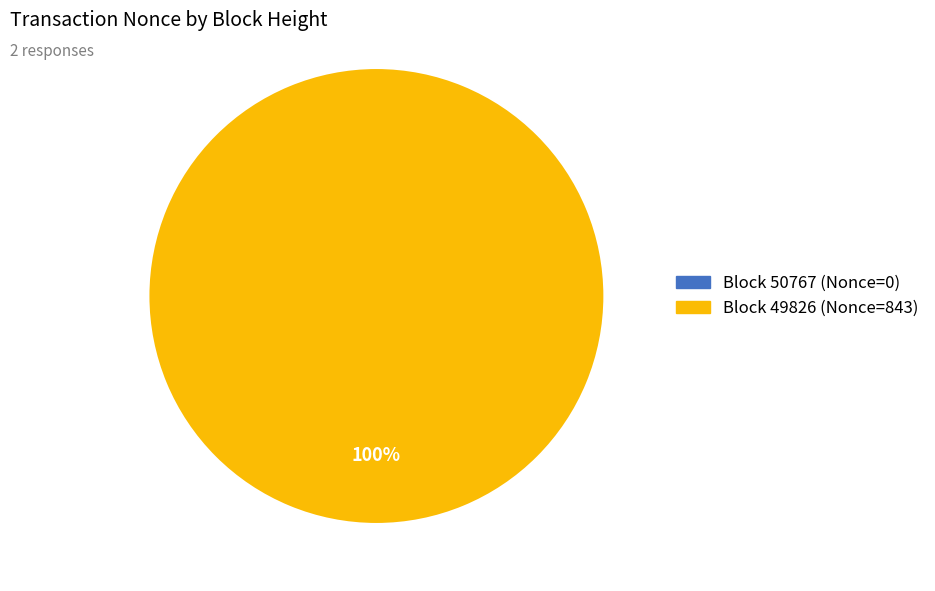

To the nearest percent, what is the difference between the 50767 and 49826 slice percentages?

100%